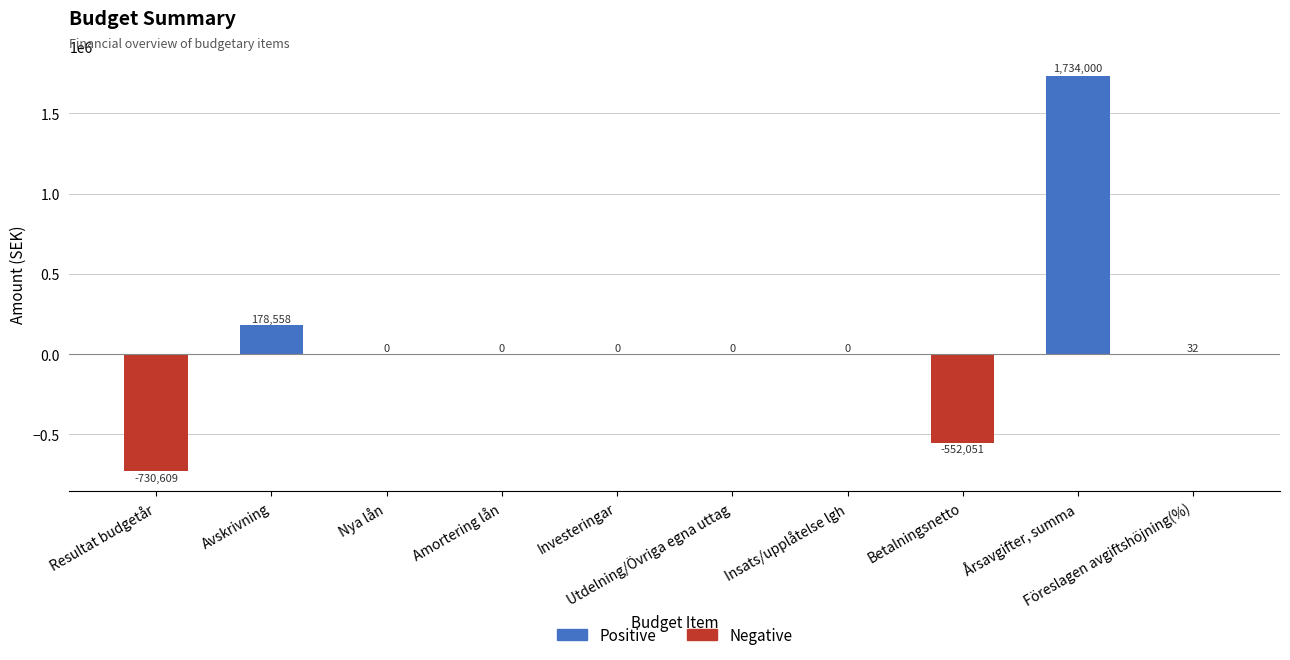

What is the greatest value displayed?

1734000.0